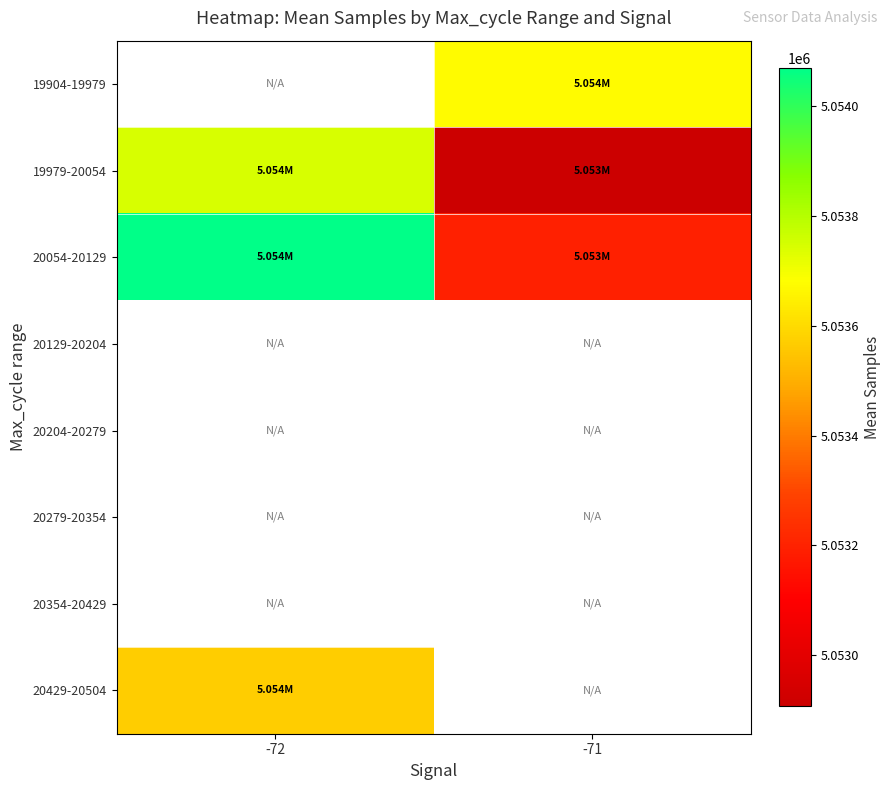

True or false: 19979-20054 has a value of 5053746.0 at -72.

True